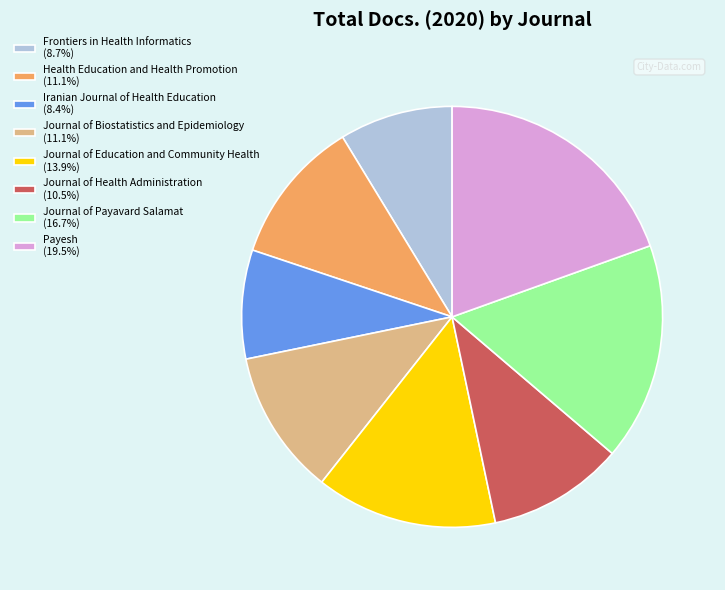

Approximately how many times larger is the value at Journal of Education and Community Health (13.9%) compared to Frontiers in Health Informatics (8.7%)?

1.6